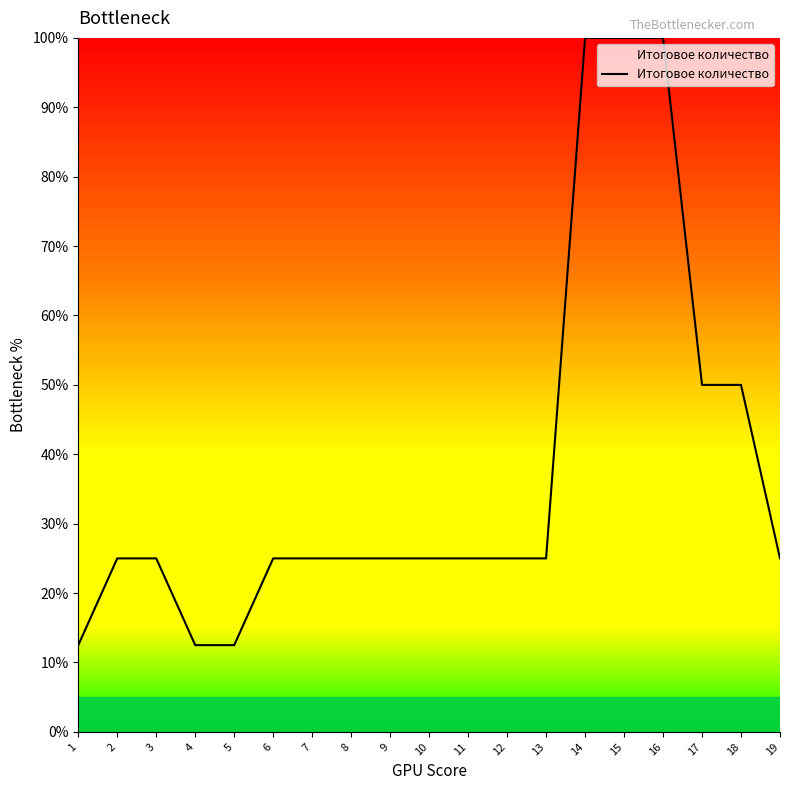

What is the greatest value displayed?

100.0